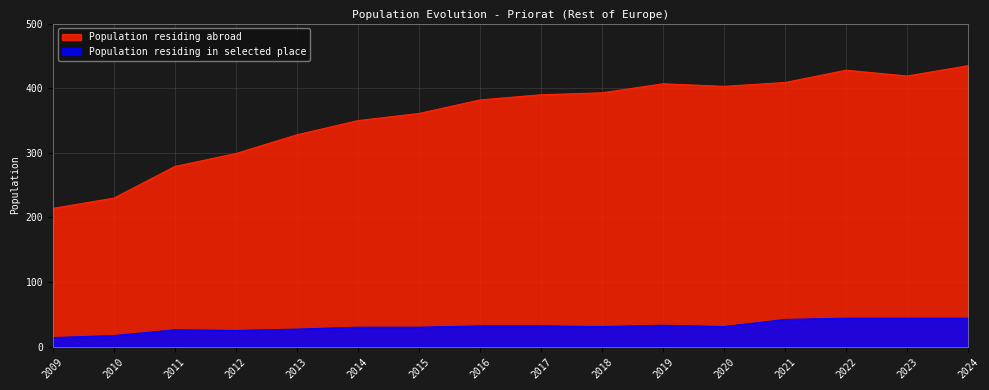

What is the sum of the Population residing in selected place values at 2024 and 2020?

75